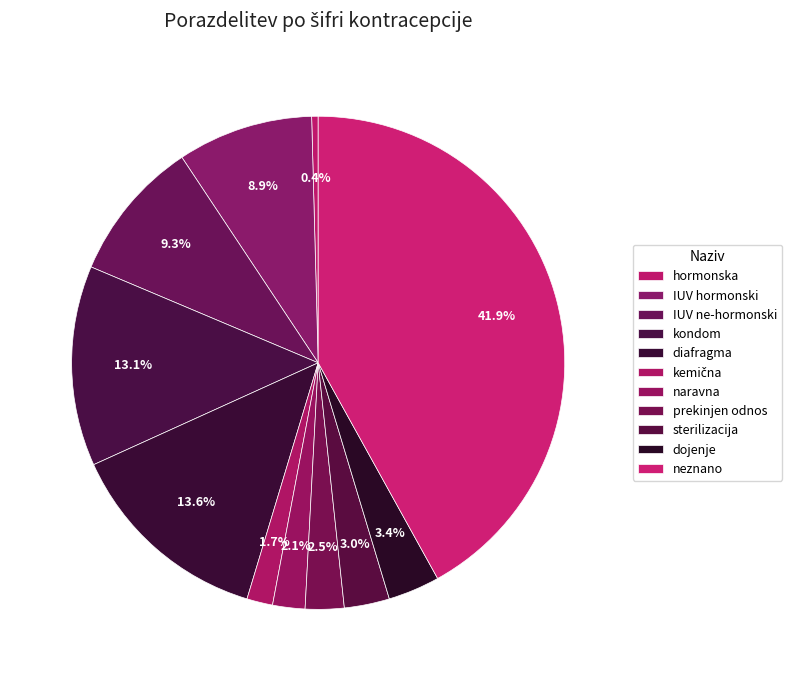

Does kondom represent more than half of the total?

No